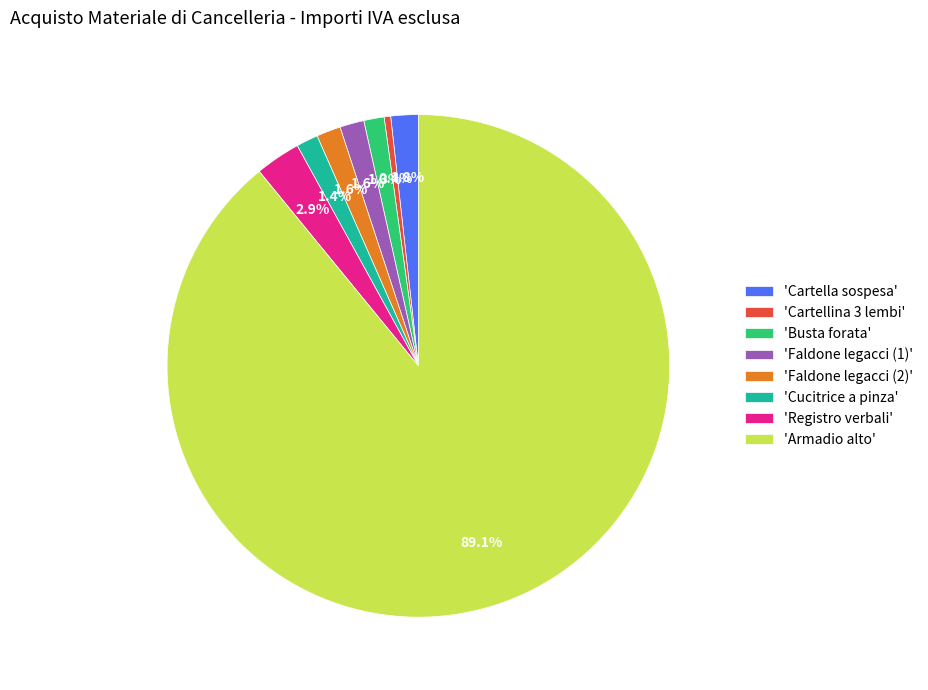

How much of the chart is everything except 'Cartellina 3 lembi'?

99.6%